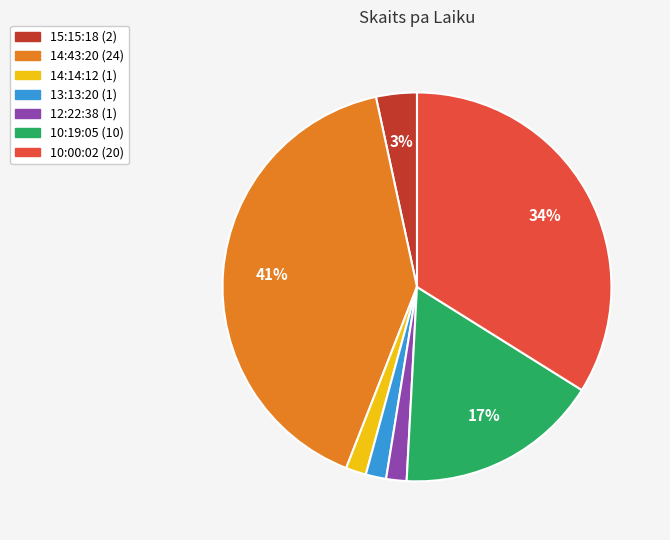

How many slices are in this pie chart?

7